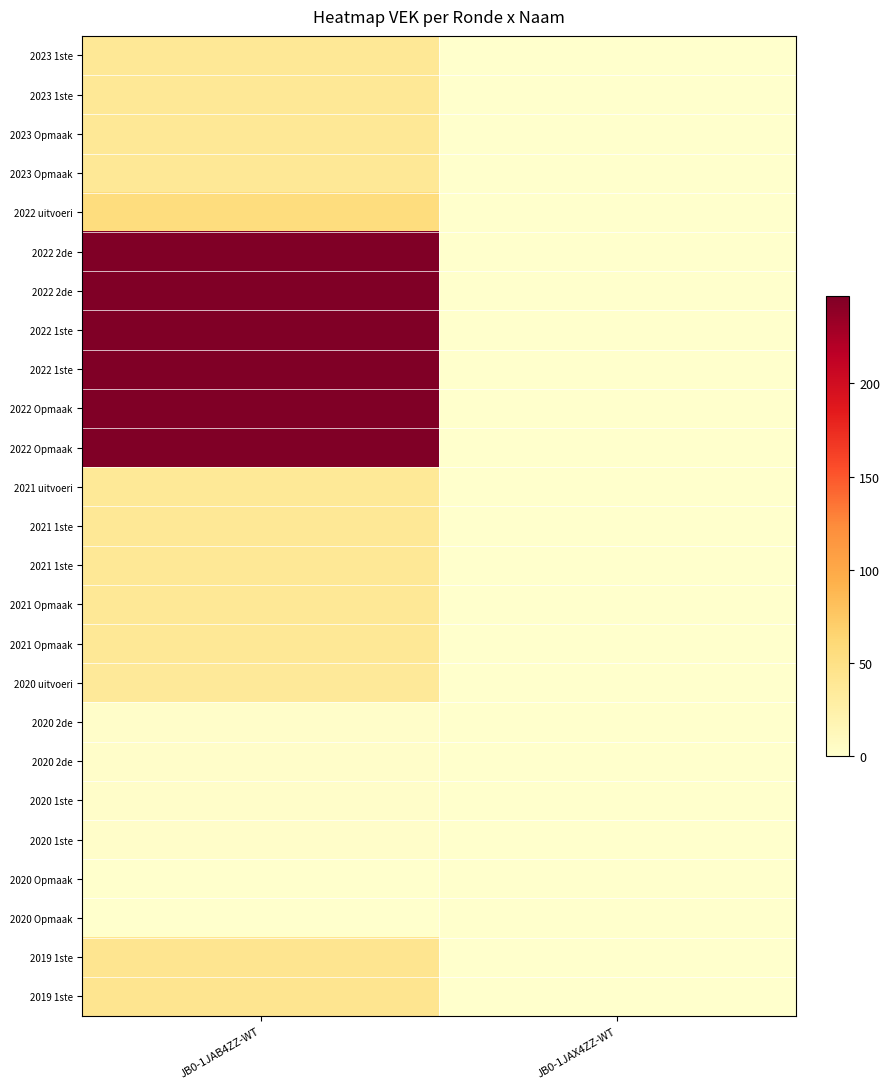

How many distinct data groups are displayed?

25